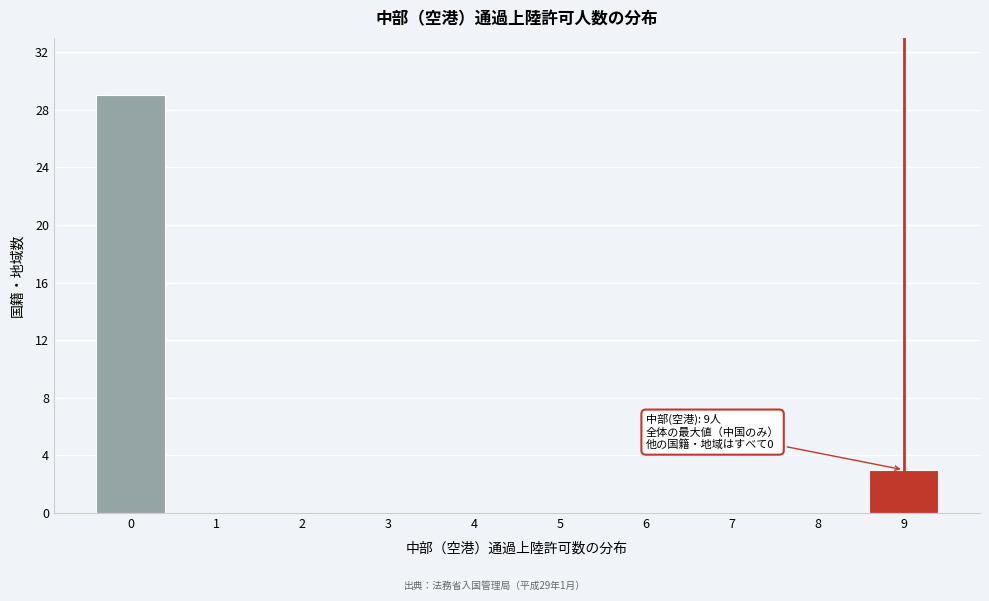

Over which range of the x-axis is the bar tallest?

-0.5 to 0.5